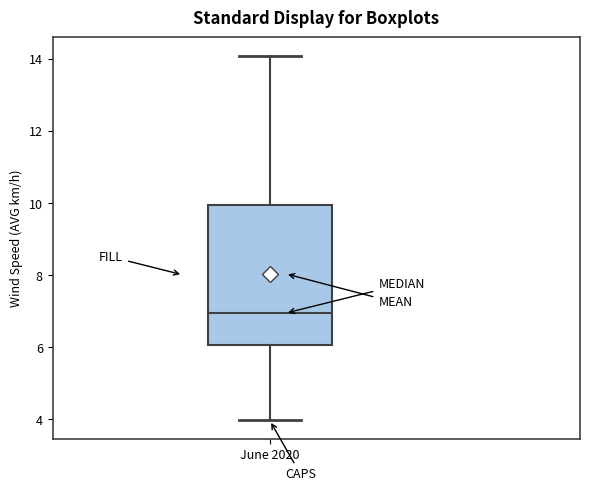

Transcribe this box plot: give where the median line is, the range the box spans, and where the two whiskers end, as read against the y-axis. The values are not printed on the chart, so give them approximately, as read against the axis.

median 7, box 6 to 10, whiskers 4 to 14